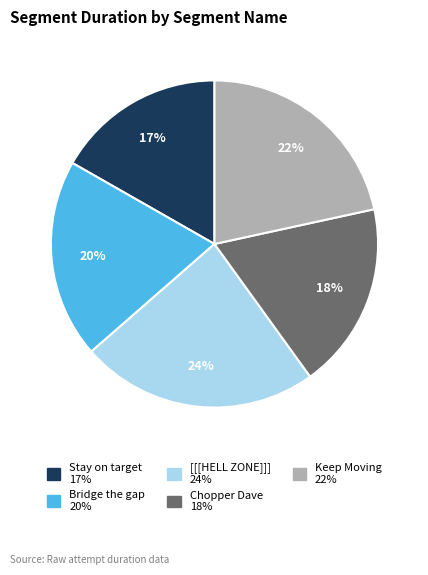

Does any single category account for the majority?

No